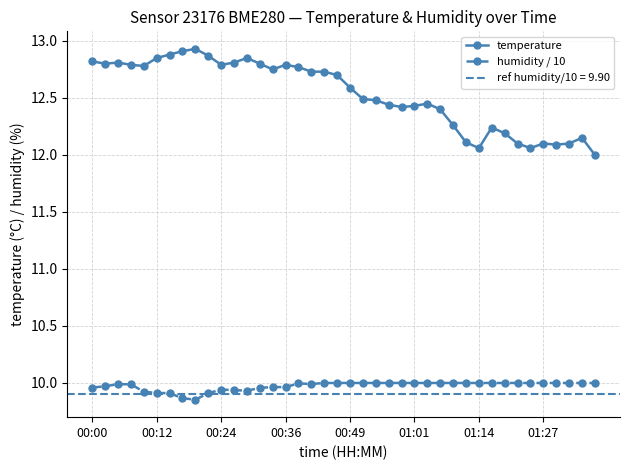

True or false: humidity / 10 has more than 0 points higher than both neighbors.

True